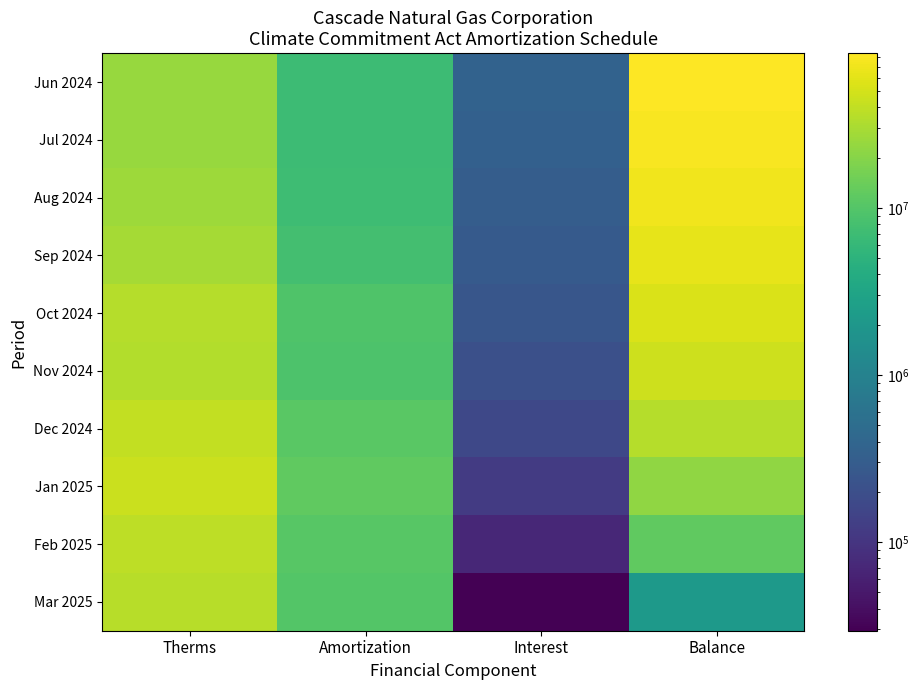

Reading left to right, what are all the values shown in this chart?

Jun 2024: Therms=25100778.6	Amortization=6822021.5	Interest=365658.7	Balance=84585276.1
Jul 2024: Therms=25076360.0	Amortization=6815384.9	Interest=338731.9	Balance=78108623.0
Aug 2024: Therms=26121570.3	Amortization=7099457.7	Interest=311113.9	Balance=71320279.3
Sep 2024: Therms=28905154.5	Amortization=7855994.8	Interest=281209.6	Balance=63745494.1
Oct 2024: Therms=34806571.5	Amortization=9459913.0	Interest=246255.7	Balance=54531836.9
Nov 2024: Therms=33743086.2	Amortization=9170873.3	Interest=208412.7	Balance=45569376.2
Dec 2024: Therms=40851194.1	Amortization=11102752.3	Interest=166984.2	Balance=34633608.2
Jan 2025: Therms=45071708.4	Amortization=12249825.8	Interest=118959.0	Balance=22502741.4
Feb 2025: Therms=38835814.0	Amortization=10555001.7	Interest=71876.2	Balance=12019615.9
Mar 2025: Therms=36464133.5	Amortization=9910413.9	Interest=29477.8	Balance=2138679.9